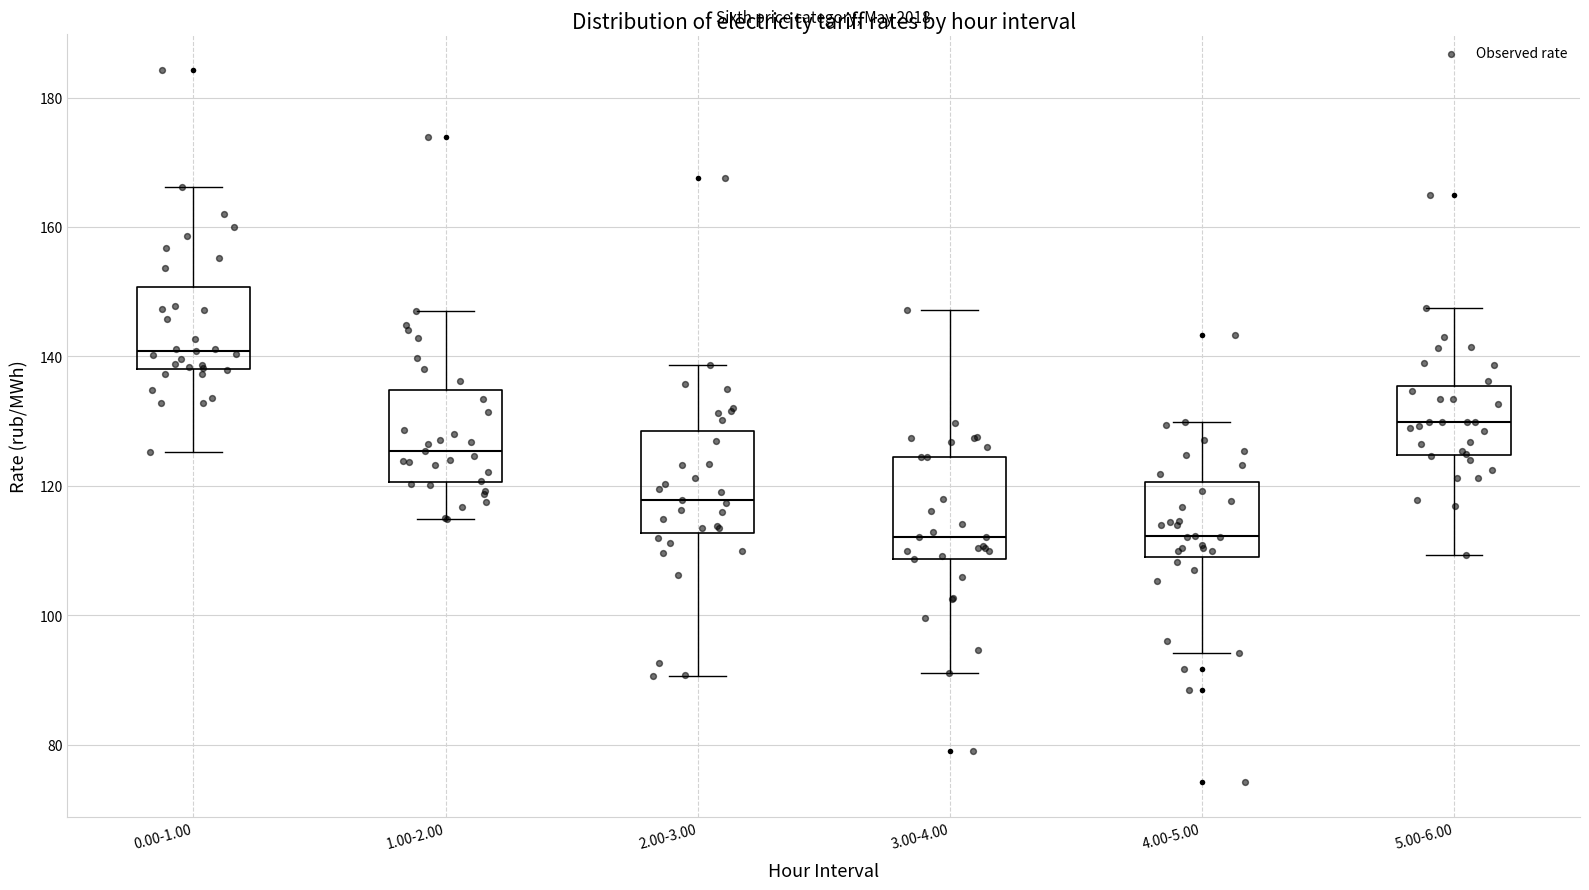

Where does the median line of the box for 5.00-6.00 sit on the y-axis? The values are not printed on the chart, so give them approximately, as read against the axis.

130